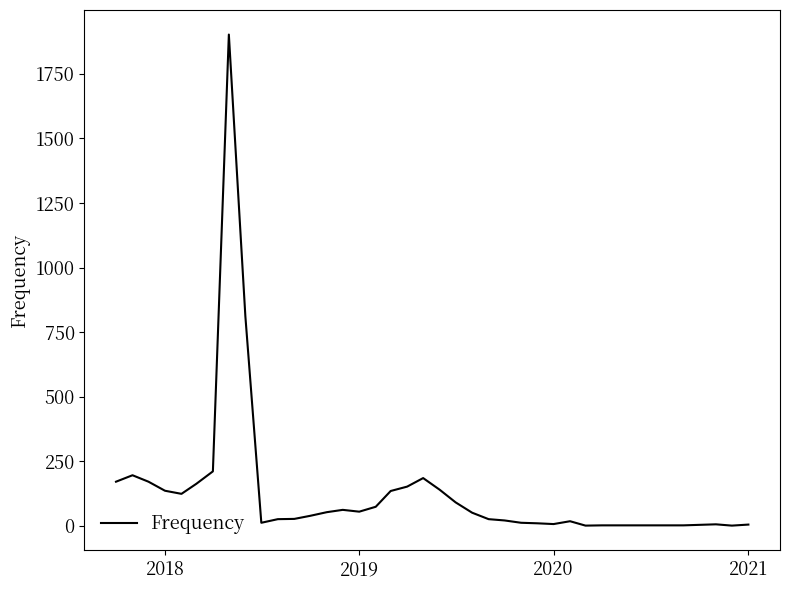

What is the difference between the maximum and minimum values?

1901